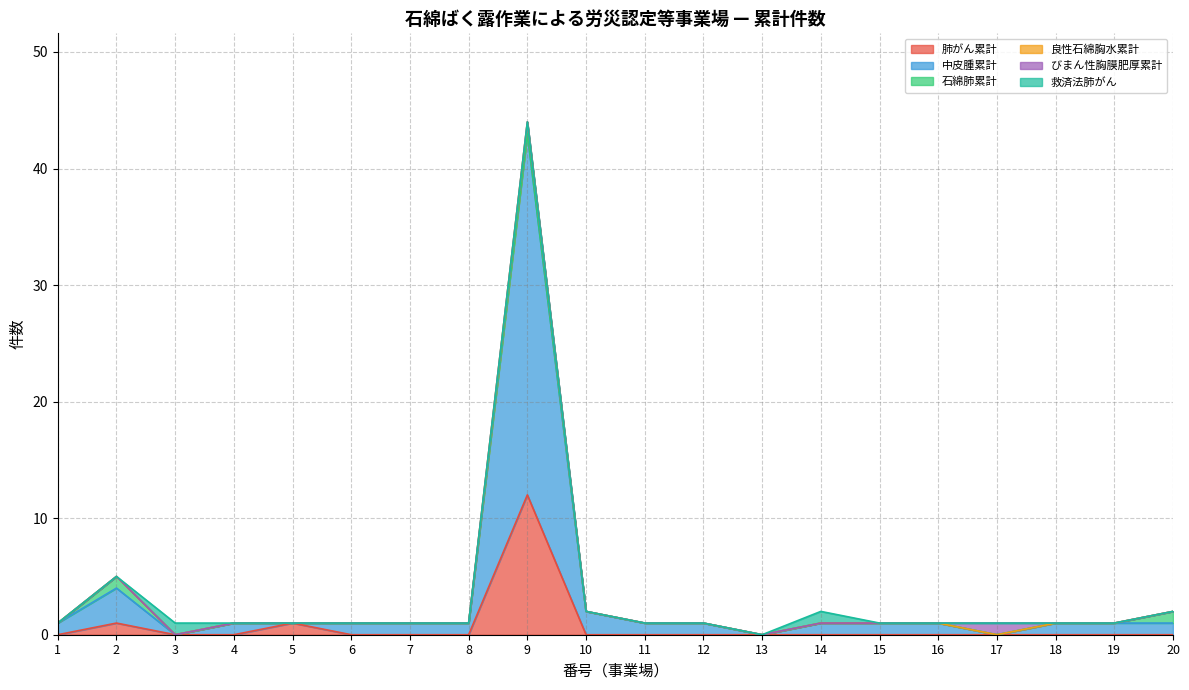

How many data points in 中皮腫累計 are above 1?

3